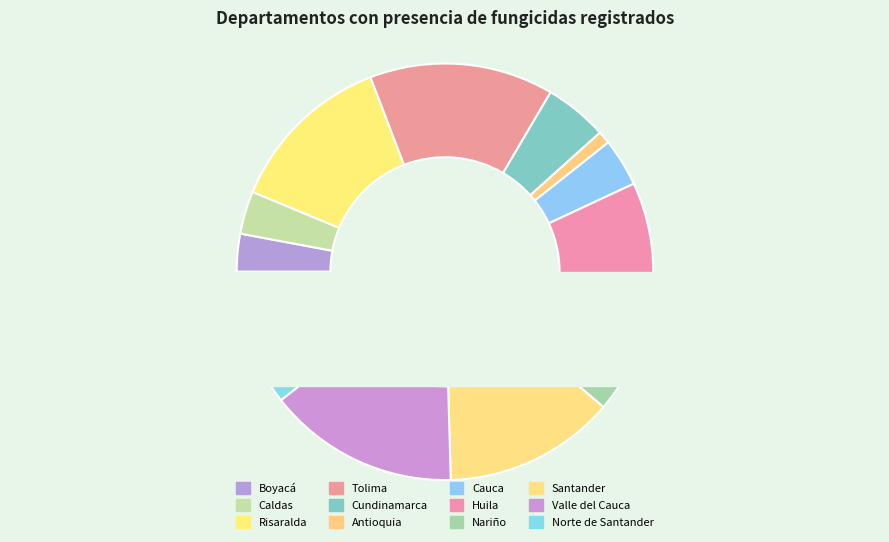

To the nearest percent, what is the difference between the largest and smallest slice percentages?

14%